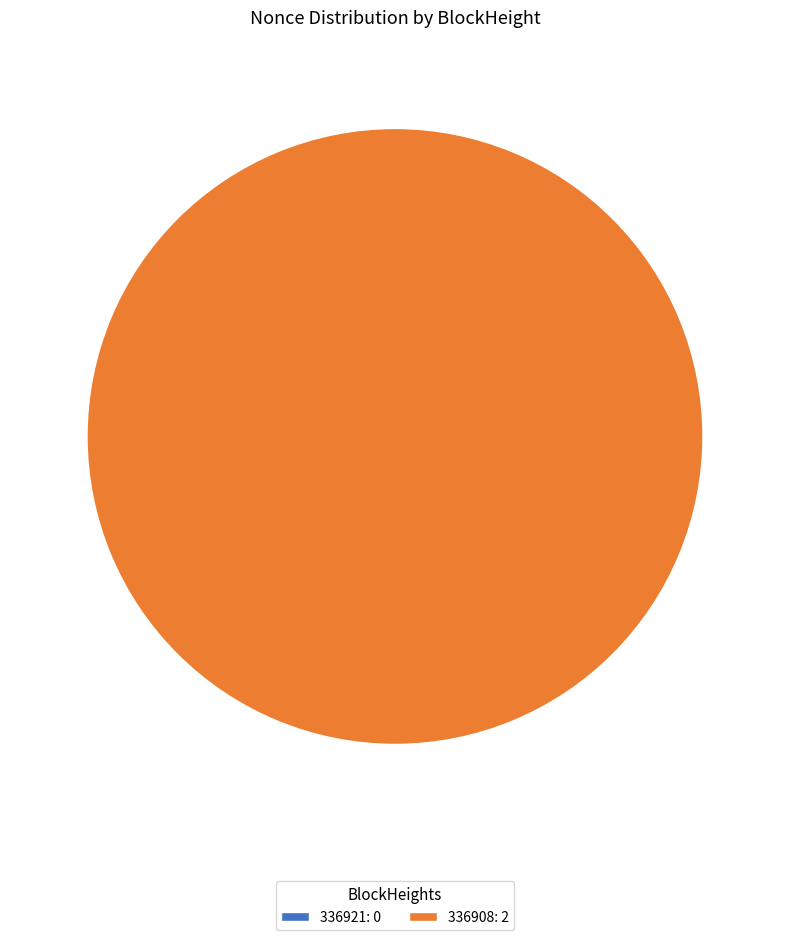

To the nearest percent, what is the difference between the 336921 and 336908 slice percentages?

100%